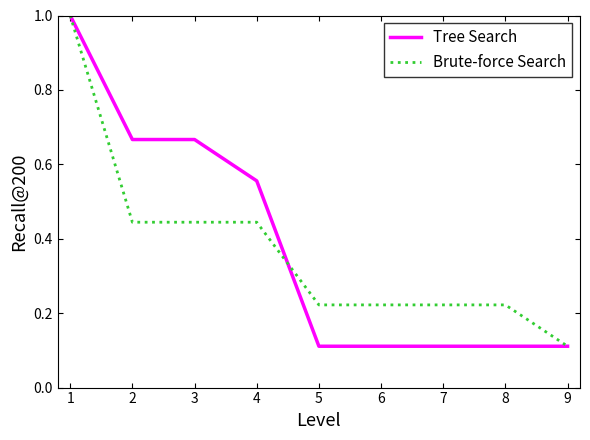

What is the highest value of the Brute-force Search series?

1.0